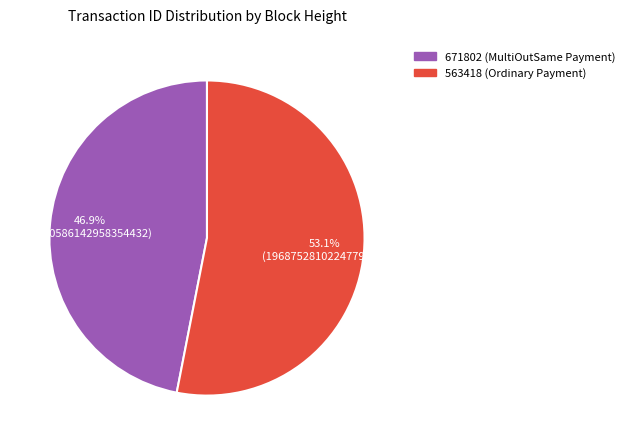

Do 563418 and 671802 together represent more than half of the pie?

Yes